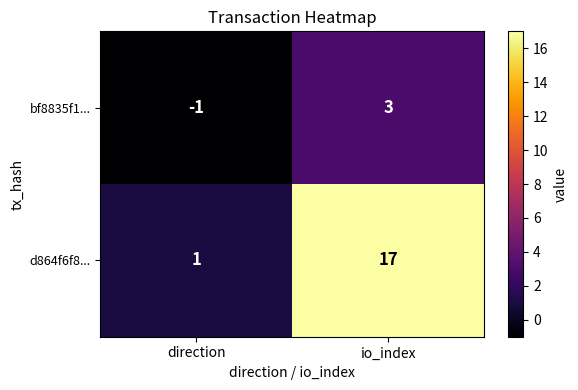

At how many categories does at least one series exceed 14?

1